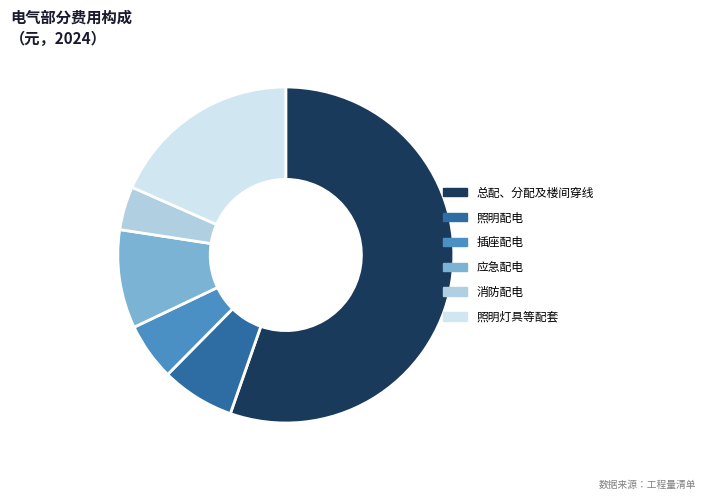

Rank the categories by value from highest to lowest.

总配、分配及楼间穿线, 照明灯具等配套, 应急配电, 照明配电, 插座配电, 消防配电